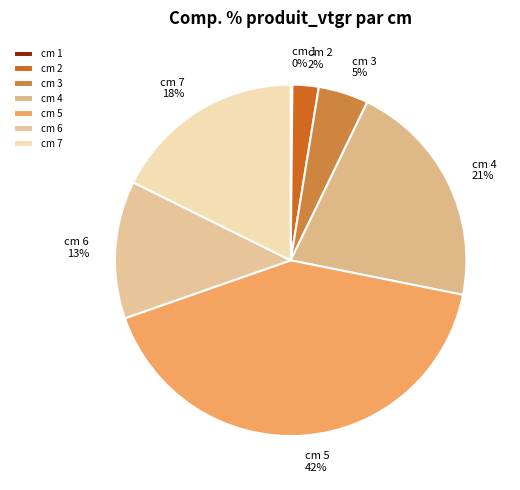

Do cm 6 and cm 7 together represent more than half of the pie?

No